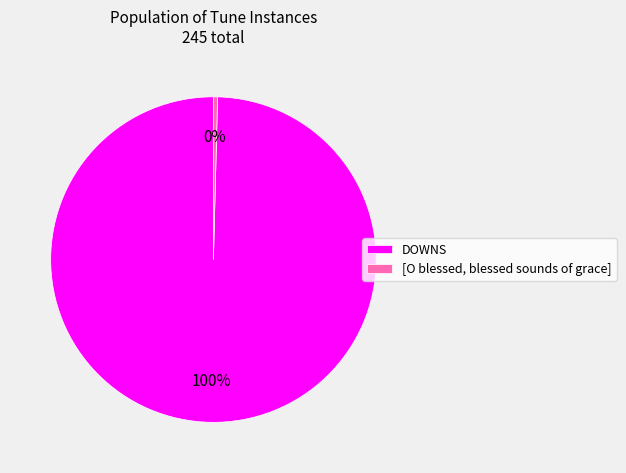

Rank the categories by value from highest to lowest.

DOWNS, [O blessed, blessed sounds of grace]